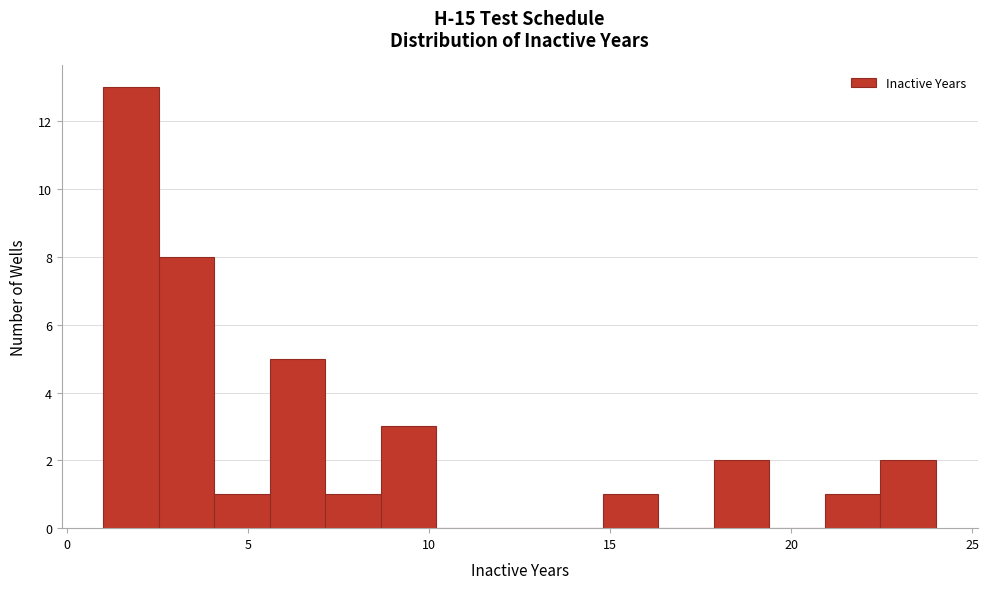

Around what value on the x-axis is the tallest bar? Give the approximate position of its centre, as read against the axis.

2.0